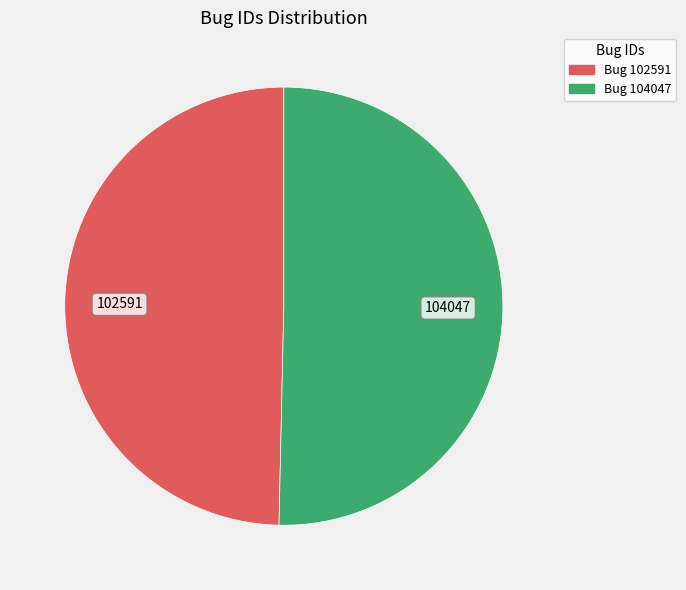

Which slice is the largest?

Bug 104047